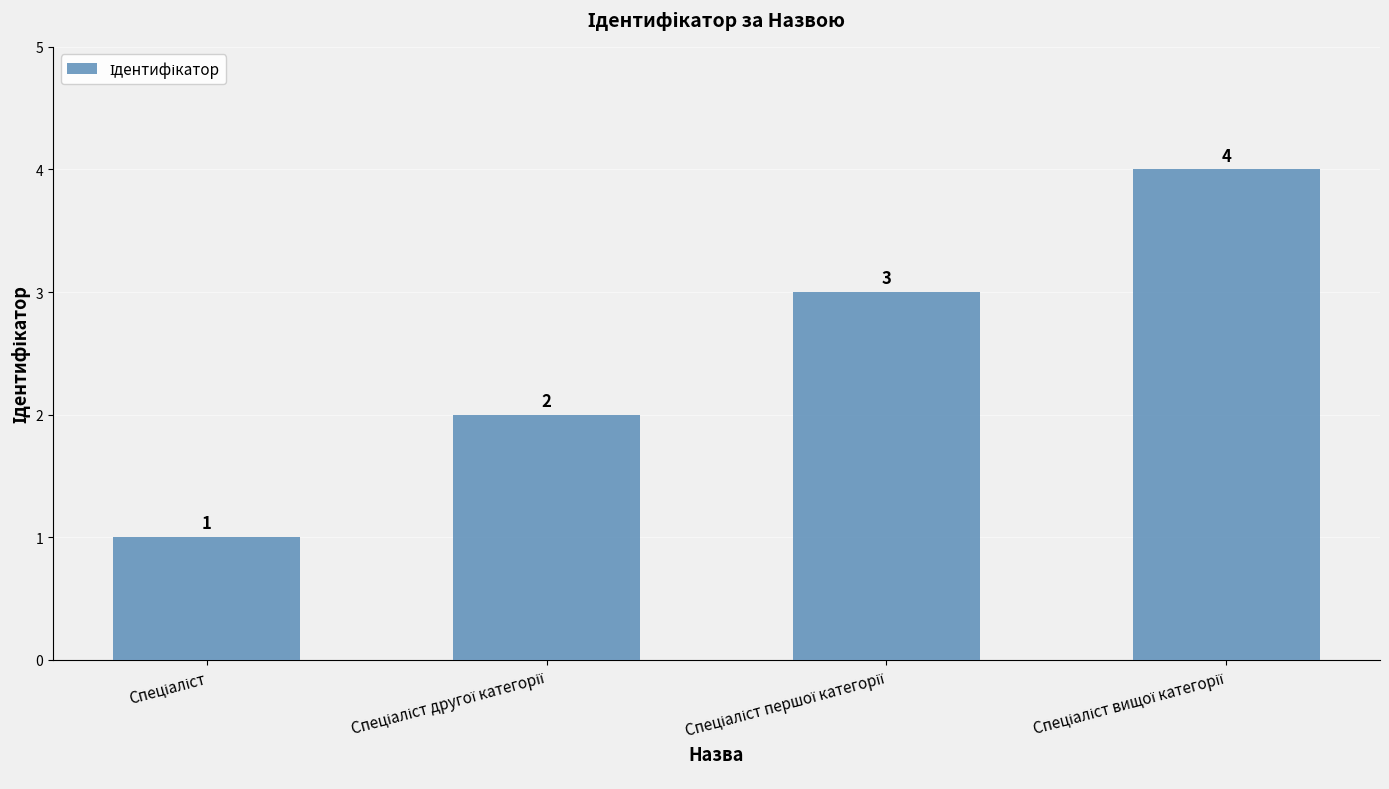

What is the difference between the maximum and minimum values?

3